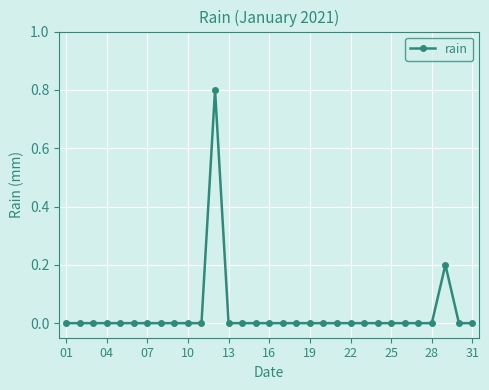

True or false: the data has more than 0 interior local peaks.

True